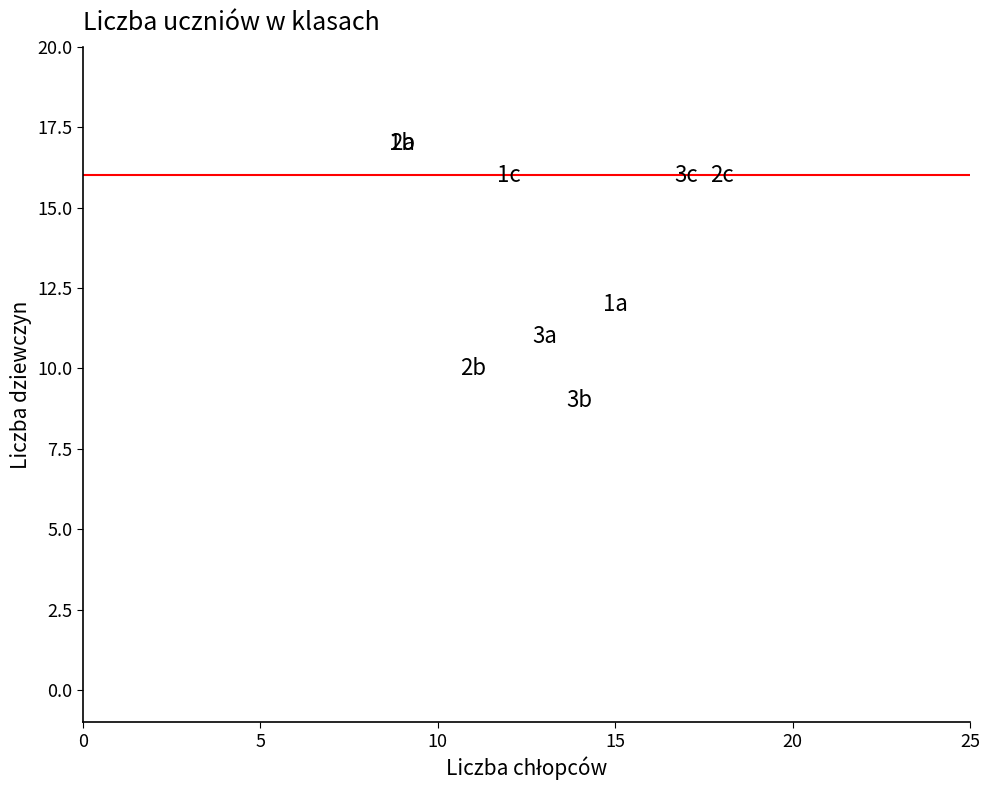

What Y value in the scatter plot is closest to 13?

12